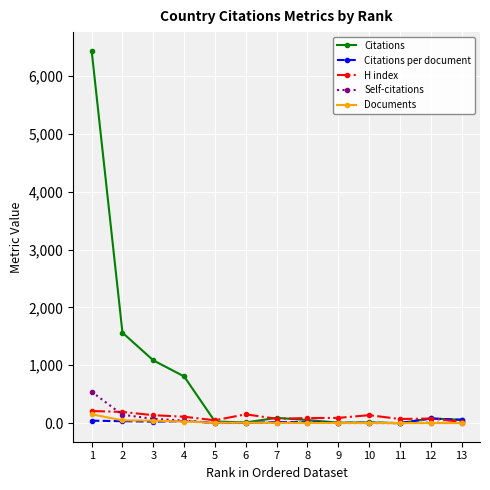

What are all the series names shown in the legend?

Citations, Citations per document, H index, Self-citations, Documents